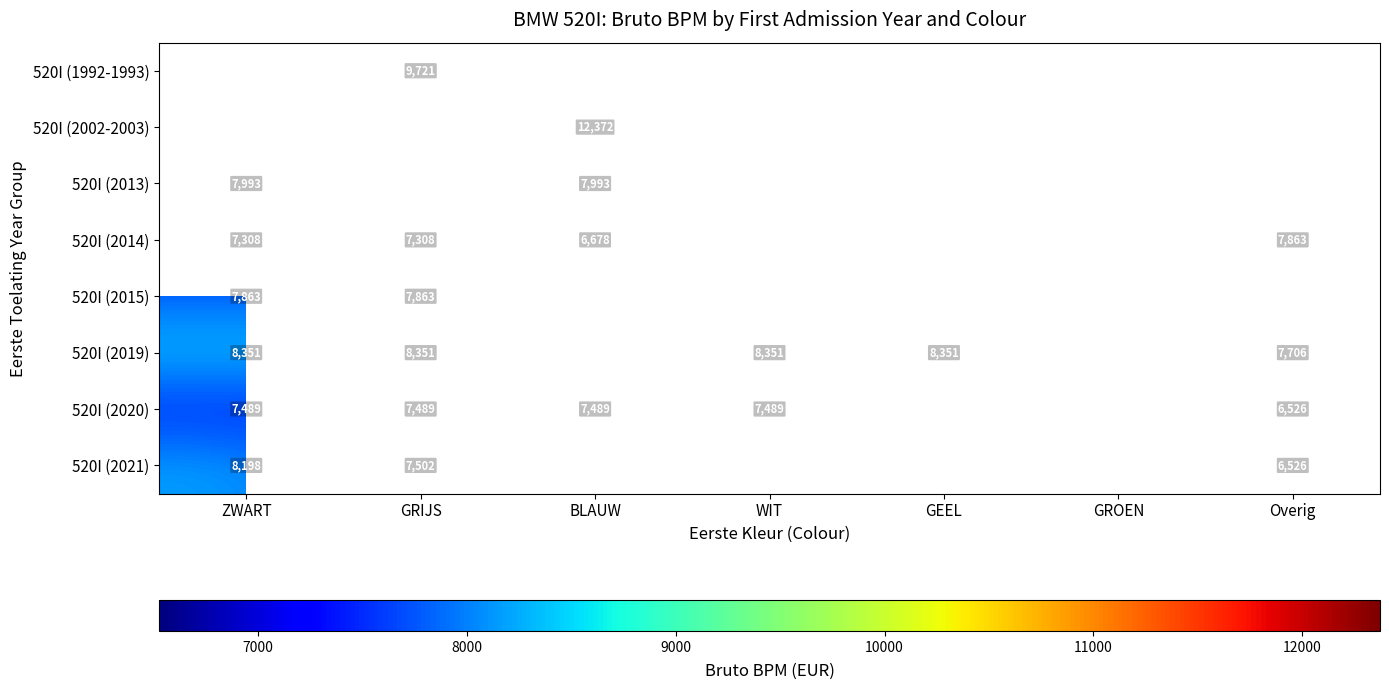

Is it true that 520I (2020) equals 1805 at ZWART?

False